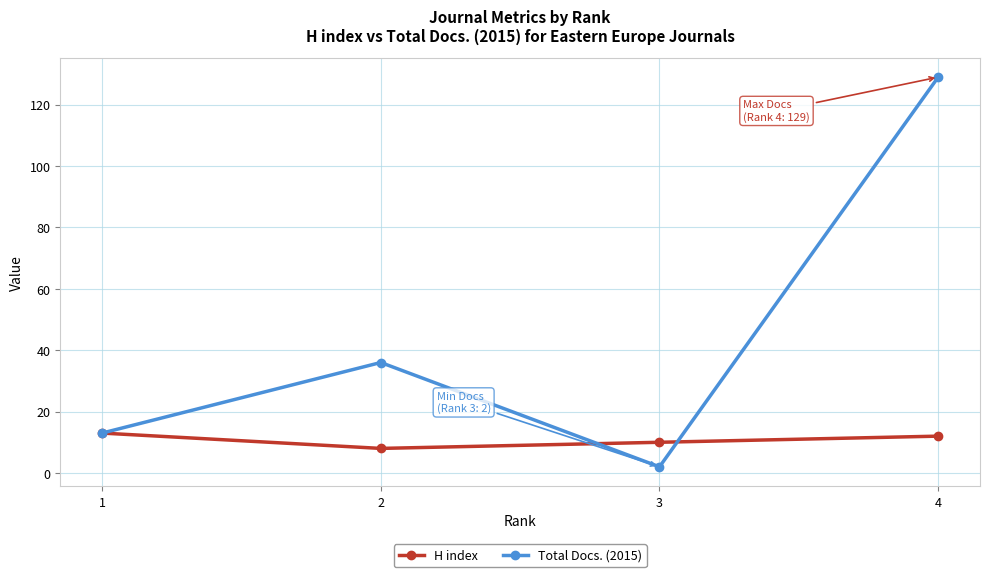

In Total Docs. (2015), how many points are higher than both neighbors (excluding endpoints)?

1